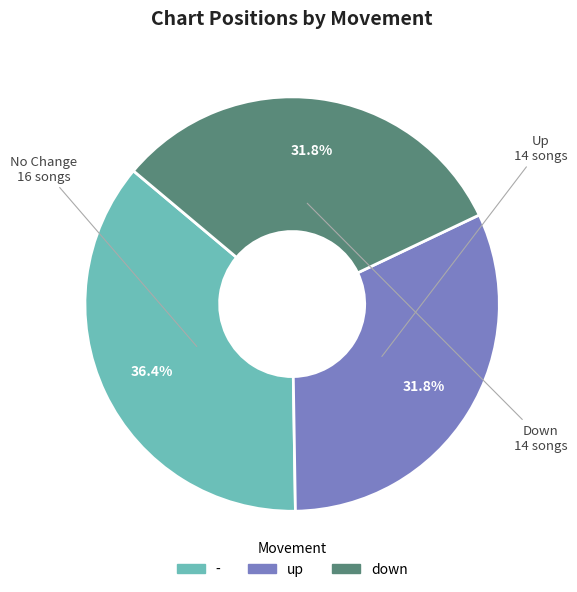

What percentage is NOT represented by up?

68.2%